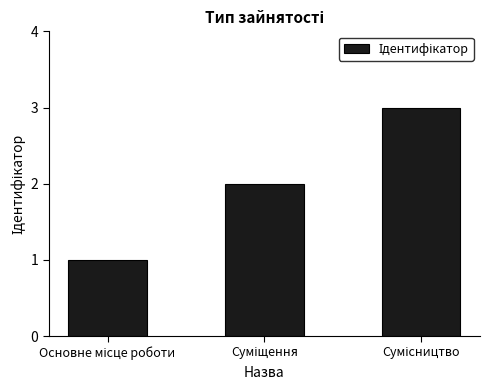

What is the value of the 2nd bar from the left?

2